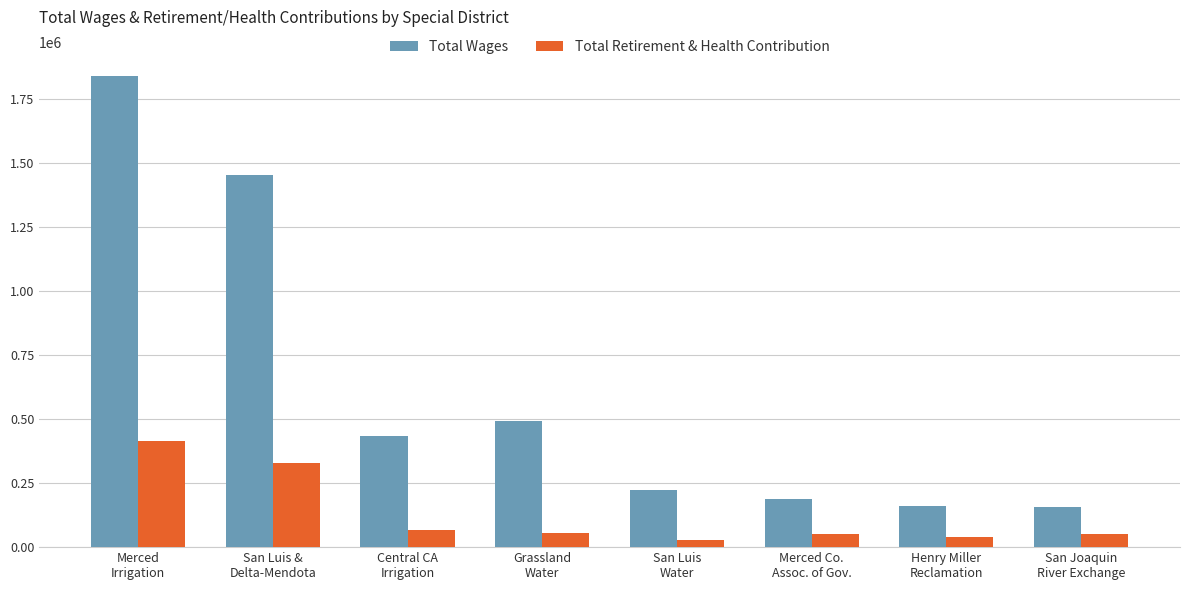

Which series has the widest spread of values?

Total Wages